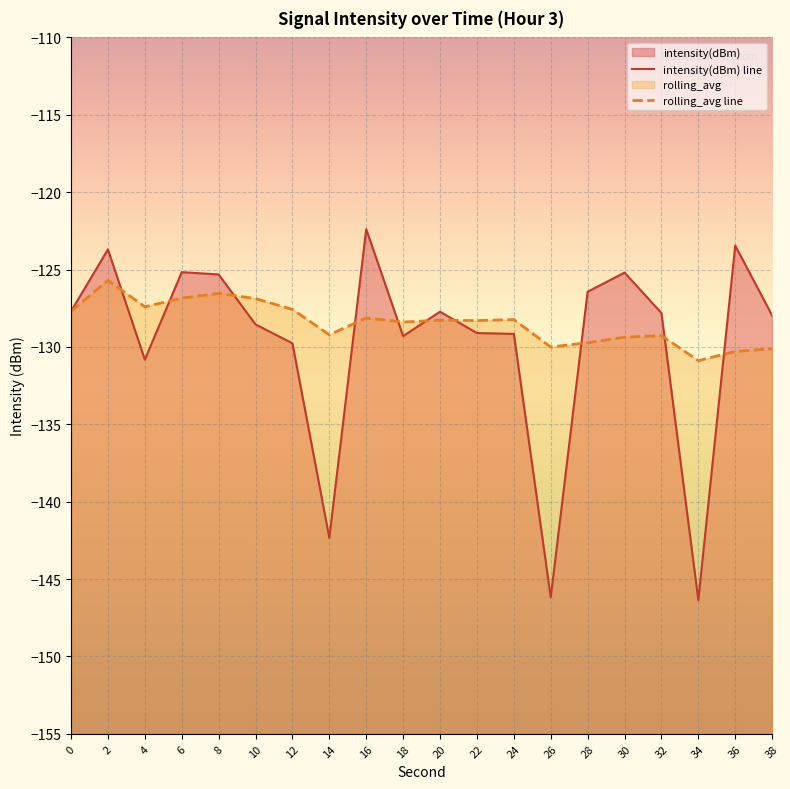

True or false: intensity(dBm) line has more than 2 points higher than both neighbors.

True